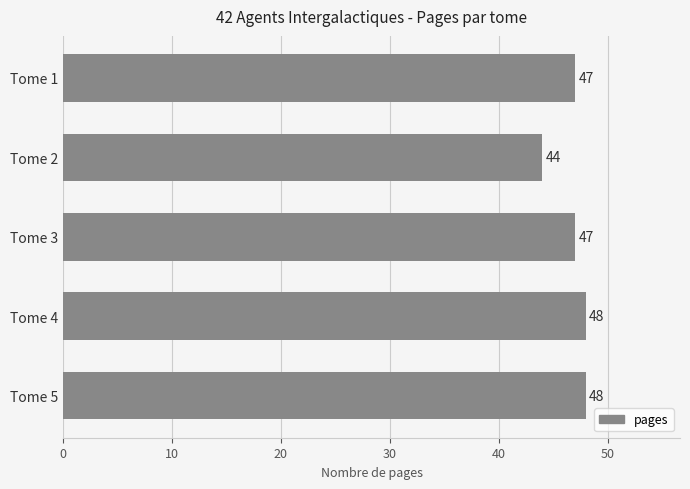

What is the value of the 4th bar from the top?

48